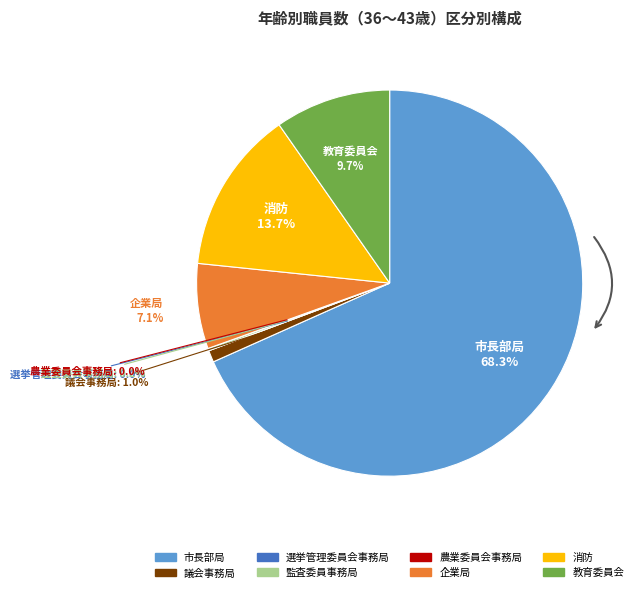

Count the number of slices in the pie.

8